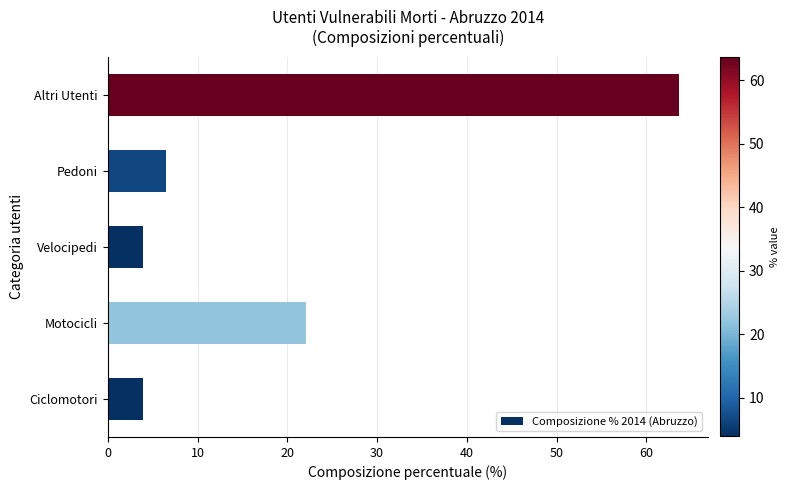

True or false: the data shows 31.2 at Motocicli.

False